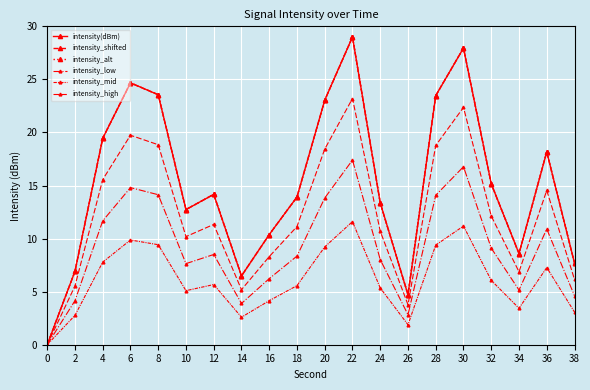

True or false: intensity(dBm) has more than 0 interior local peaks.

True